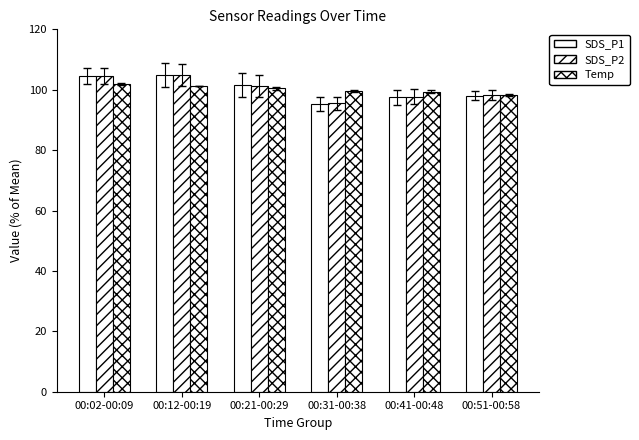

Count the number of categories in the chart.

6